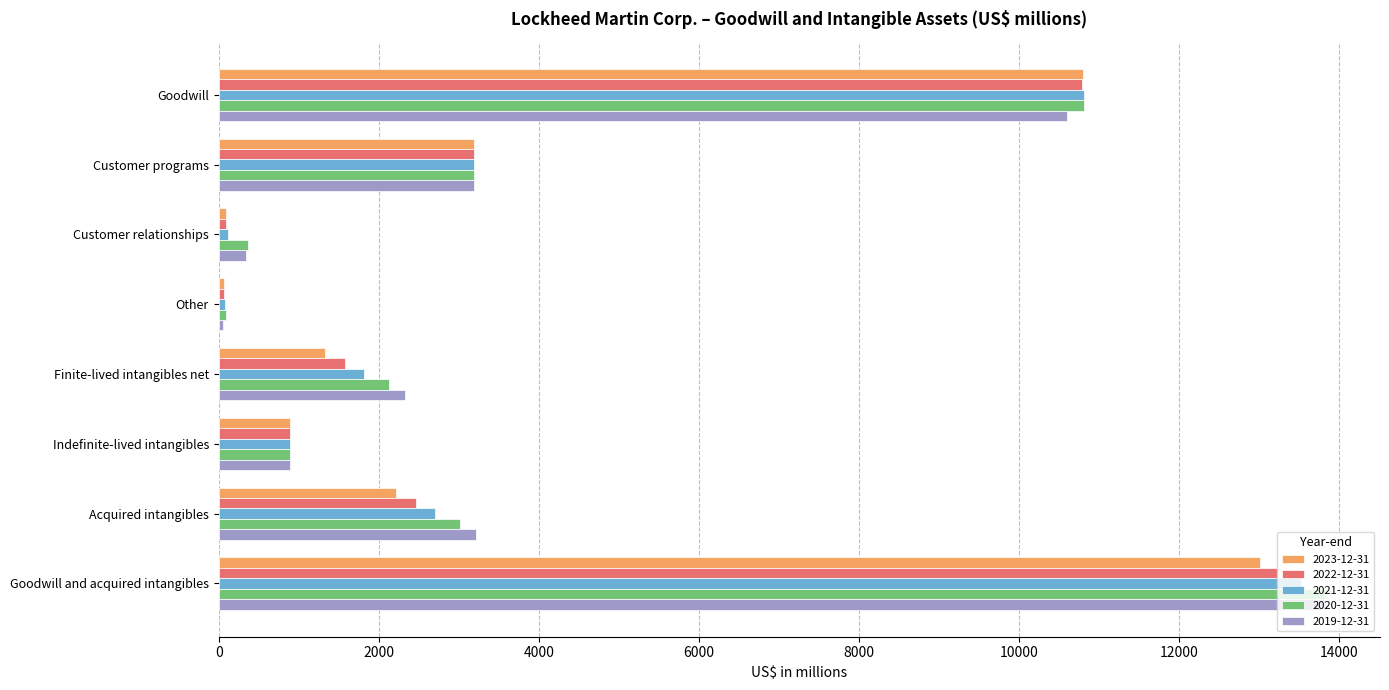

True or false: 2019-12-31 has a value of 10604 at Goodwill.

True